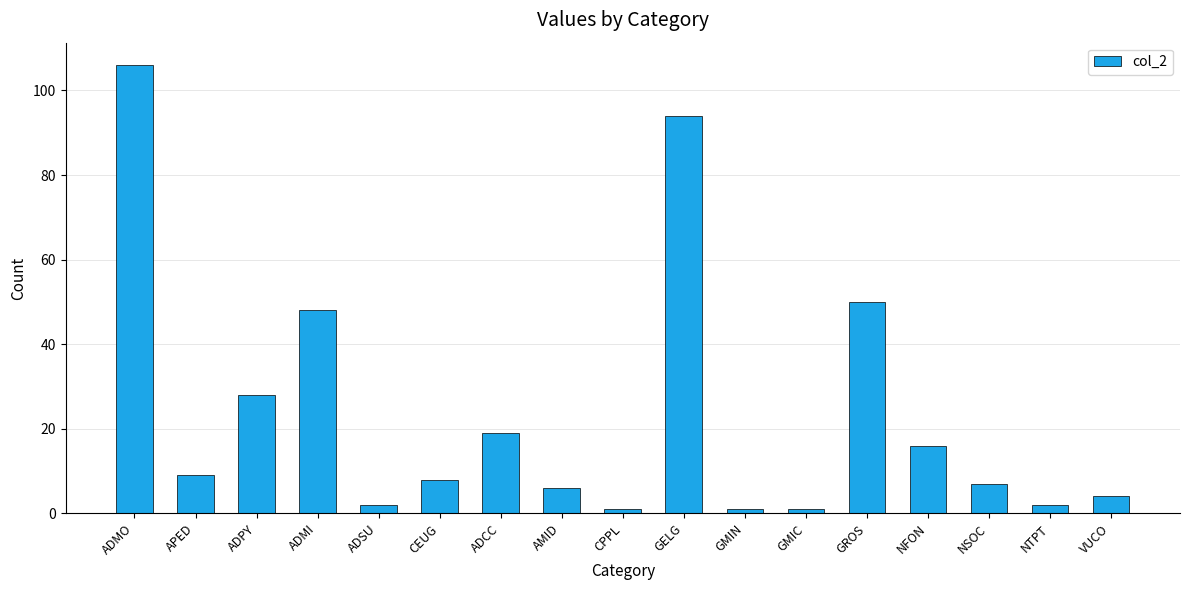

Between ADMO and CEUG, which is larger?

ADMO